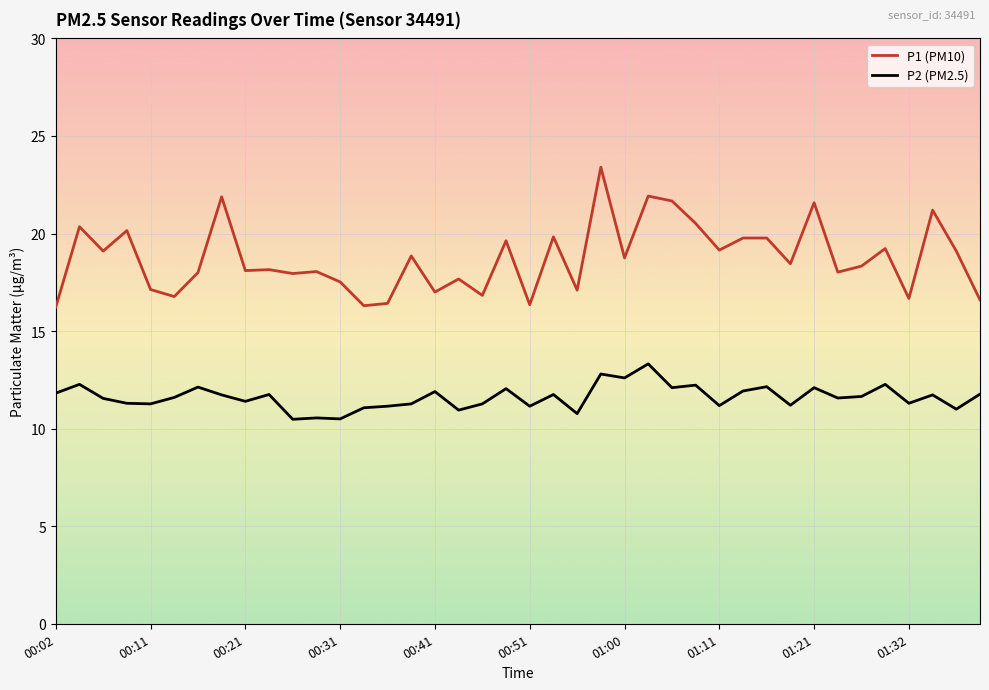

Which series has the widest spread of values?

P1 (PM10)